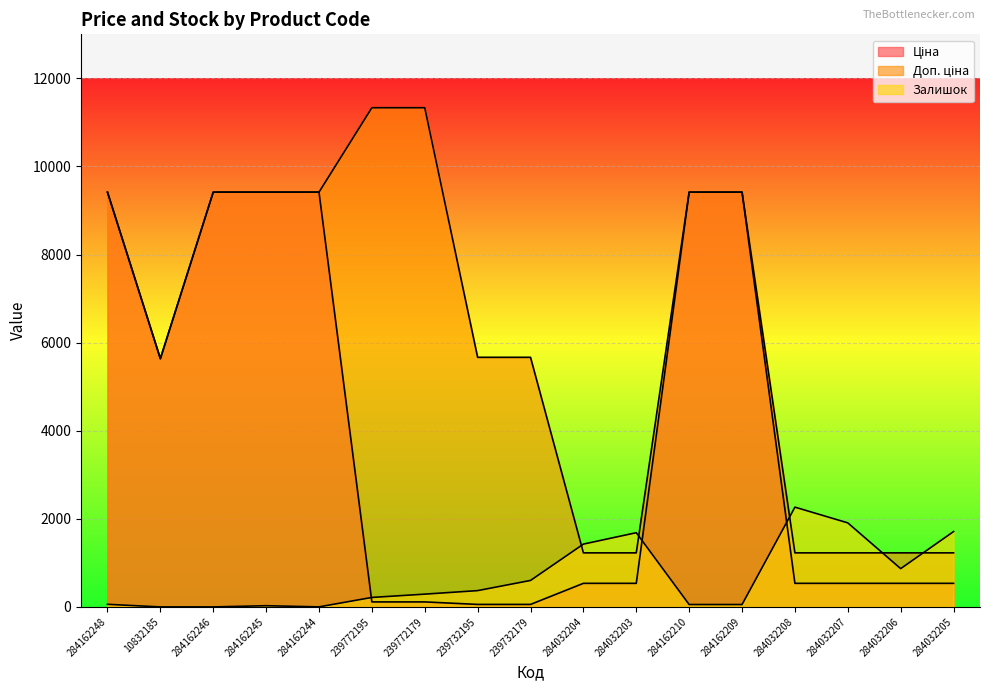

True or false: Доп. ціна has a value of 9724.4 at 10832185.

False